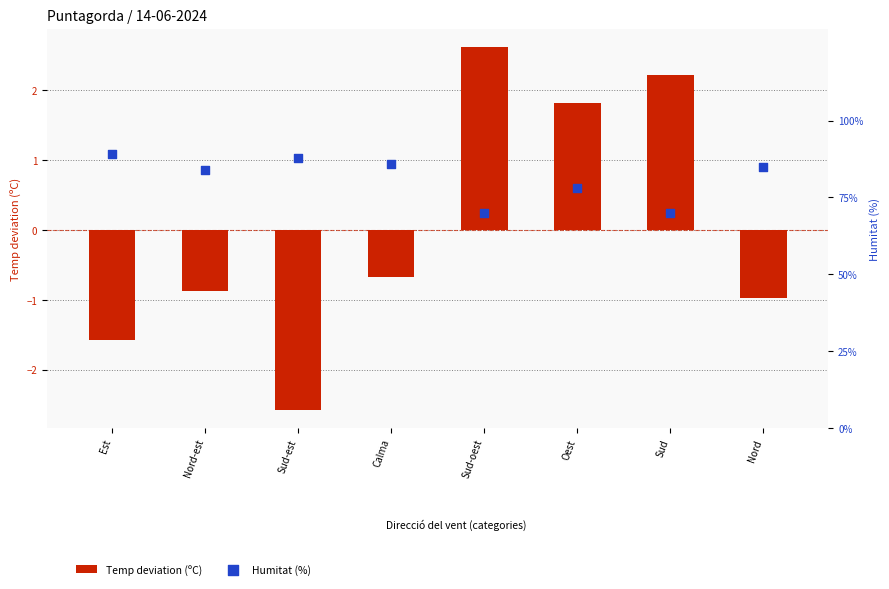

Which series has the largest total across all categories?

Humitat (%)